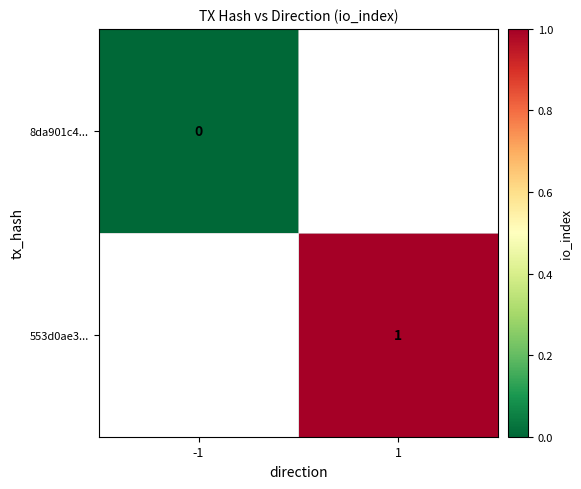

True or false: 553d0ae3... has a value of 2 at 1.

False